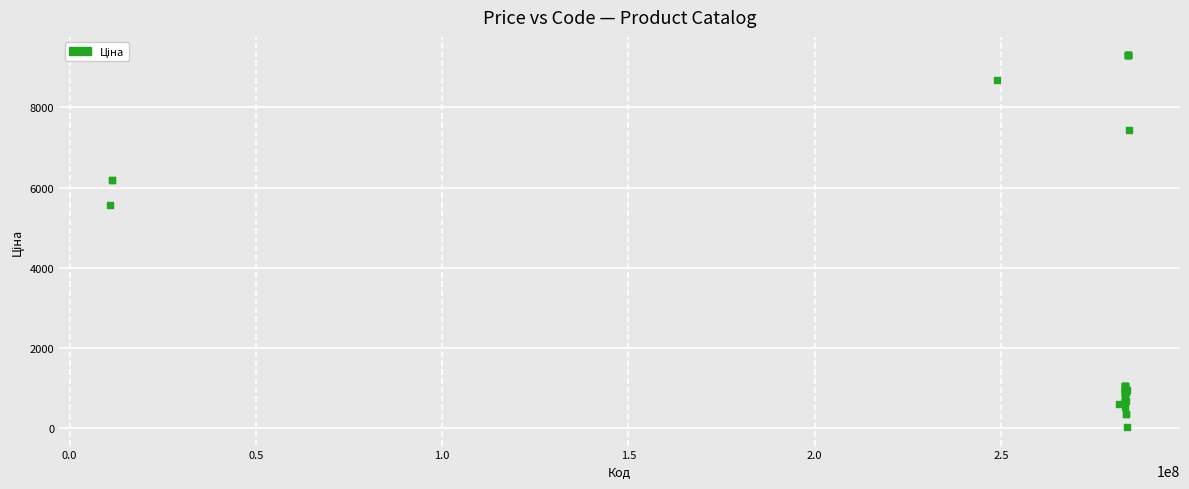

What Y value in the scatter plot is closest to 4661?

5560.3